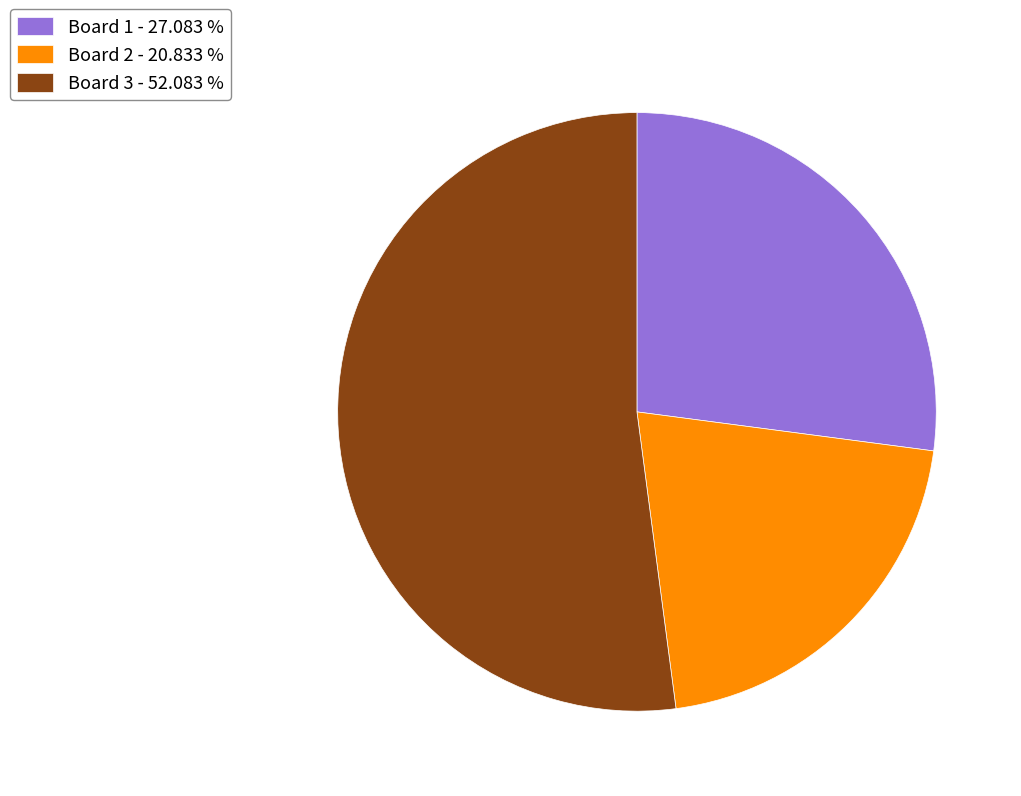

What is the smallest slice in the pie chart?

Board 2